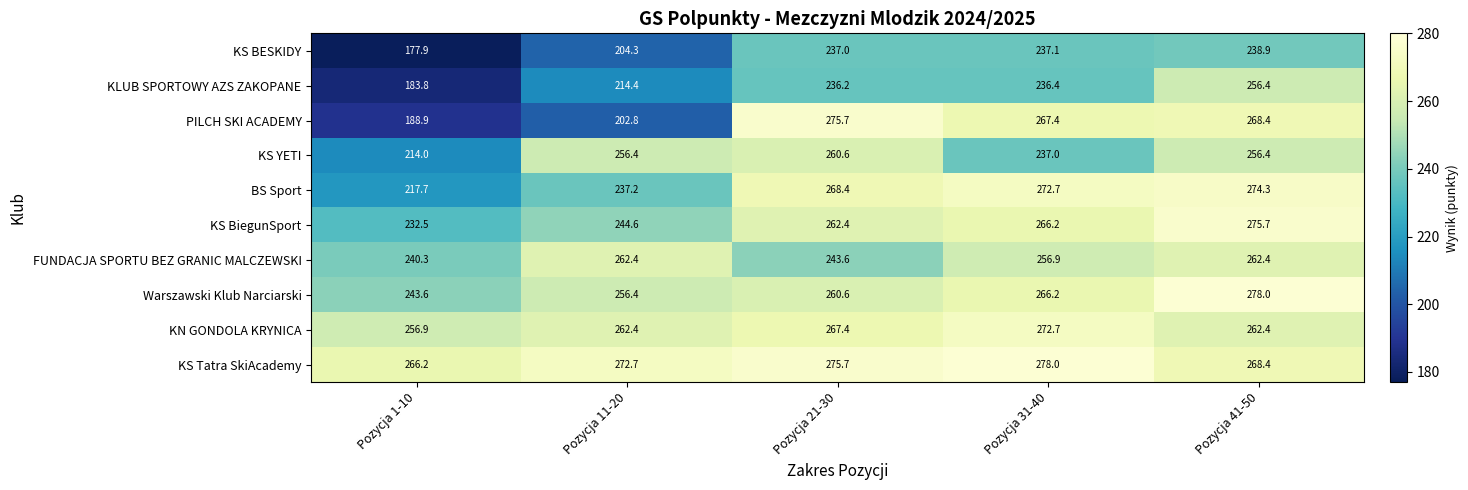

What is the maximum value shown in the chart?

278.0